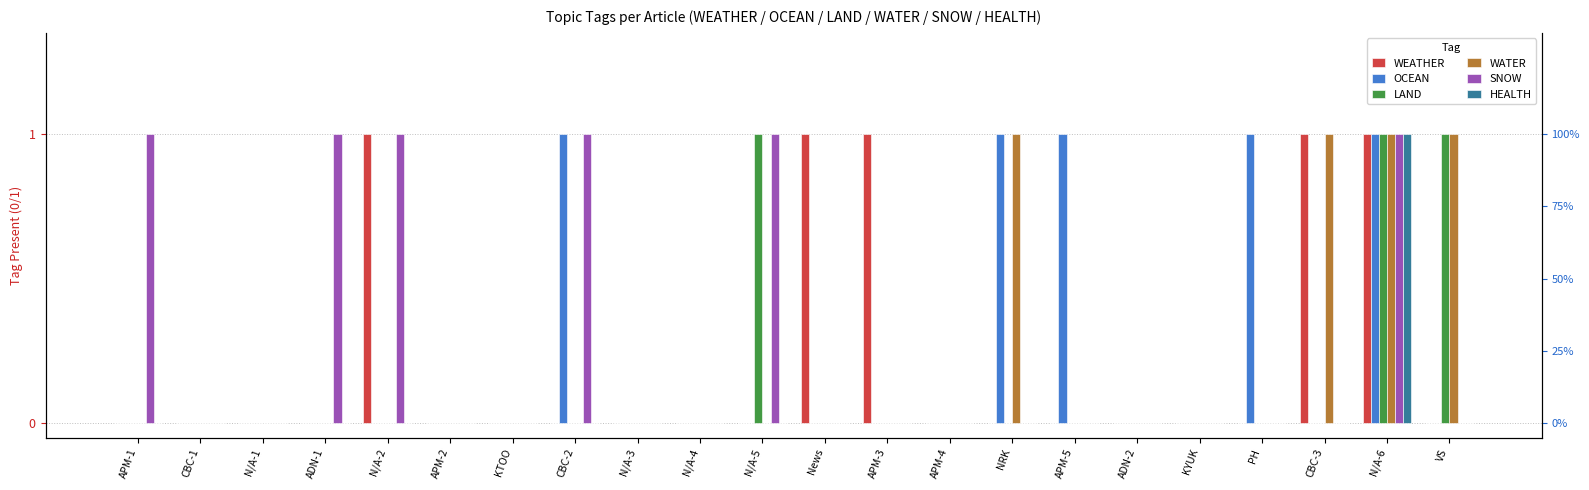

Does the chart contain stacked bars?

No